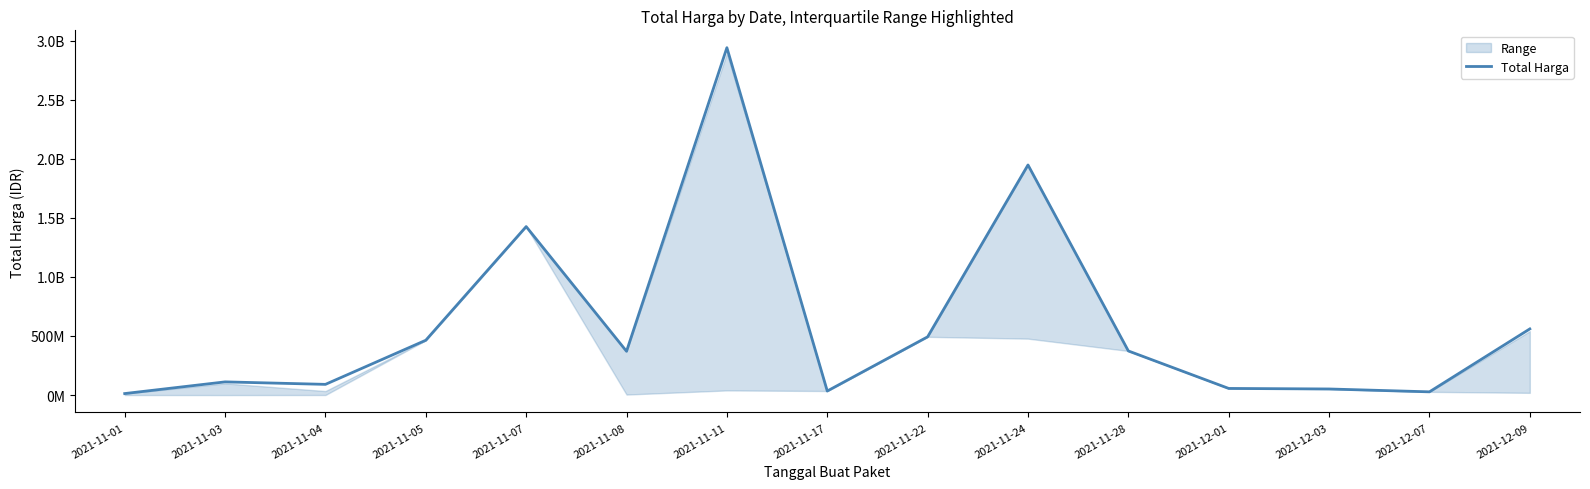

Reading left to right, list all the values displayed in this chart.

12787500	111671270	90672075	464002100	1425867900	370566800	2939754240	34292000	493000000	1947327100	373404000	56152800	51601000	27412000	559971000